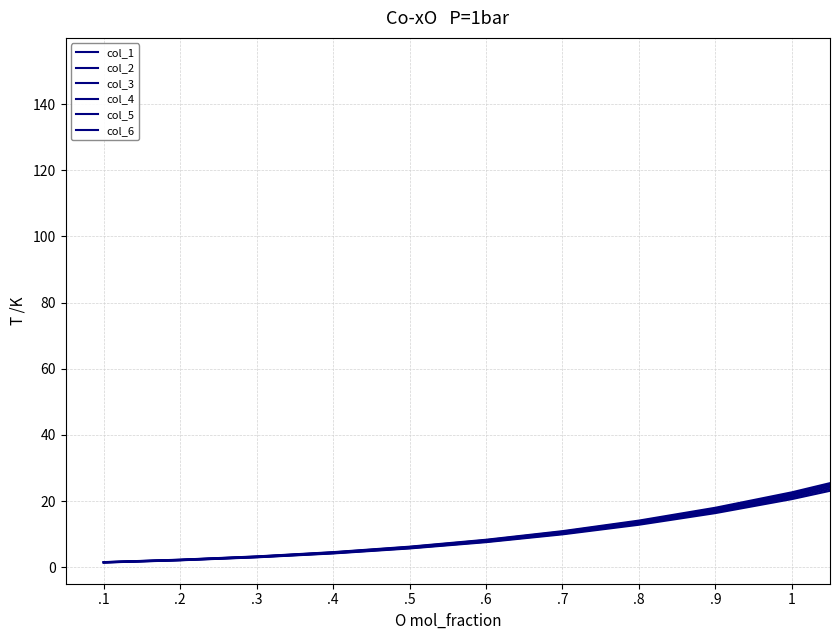

Does the chart have visible grid lines?

Yes